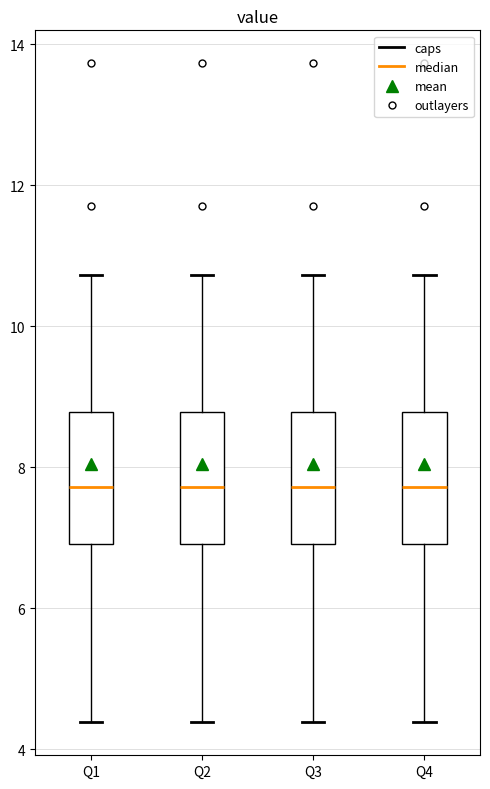

Where is the upper edge of the box for Q1 on the y-axis? The values are not printed on the chart, so give them approximately, as read against the axis.

8.8